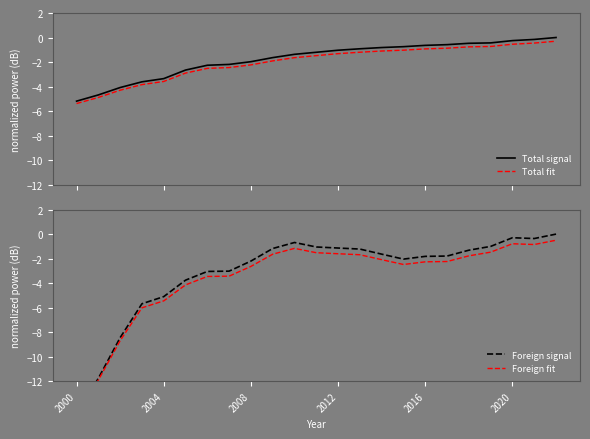

Which series has the largest range (max minus min)?

Foreign signal